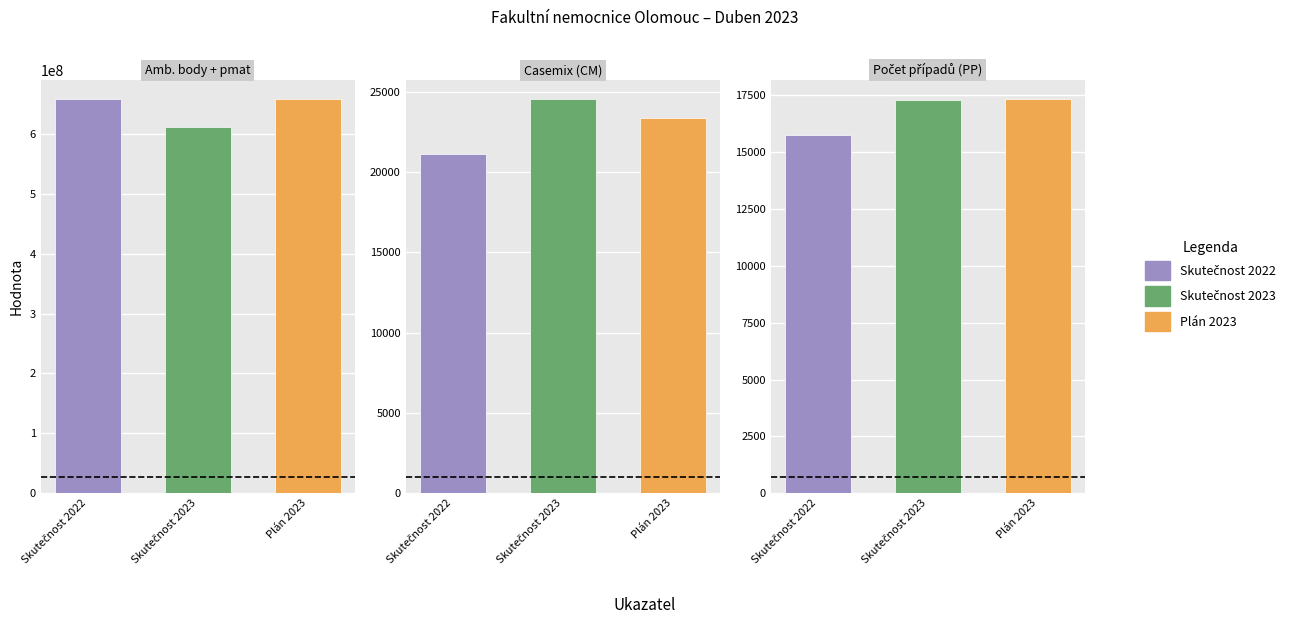

What is the minimum value for Plán 2023?

17306.9